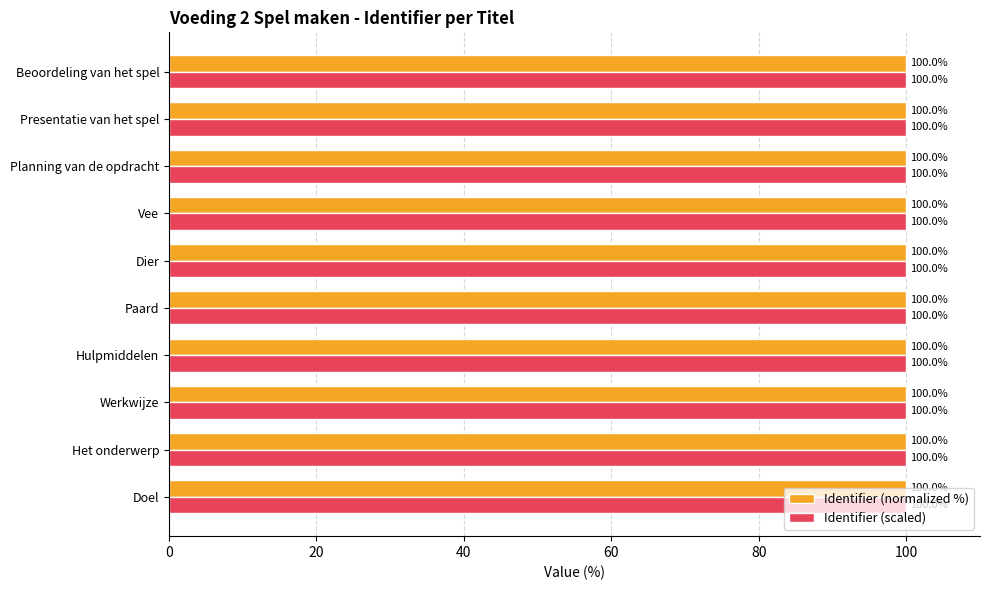

What is the smallest value displayed?

100.0